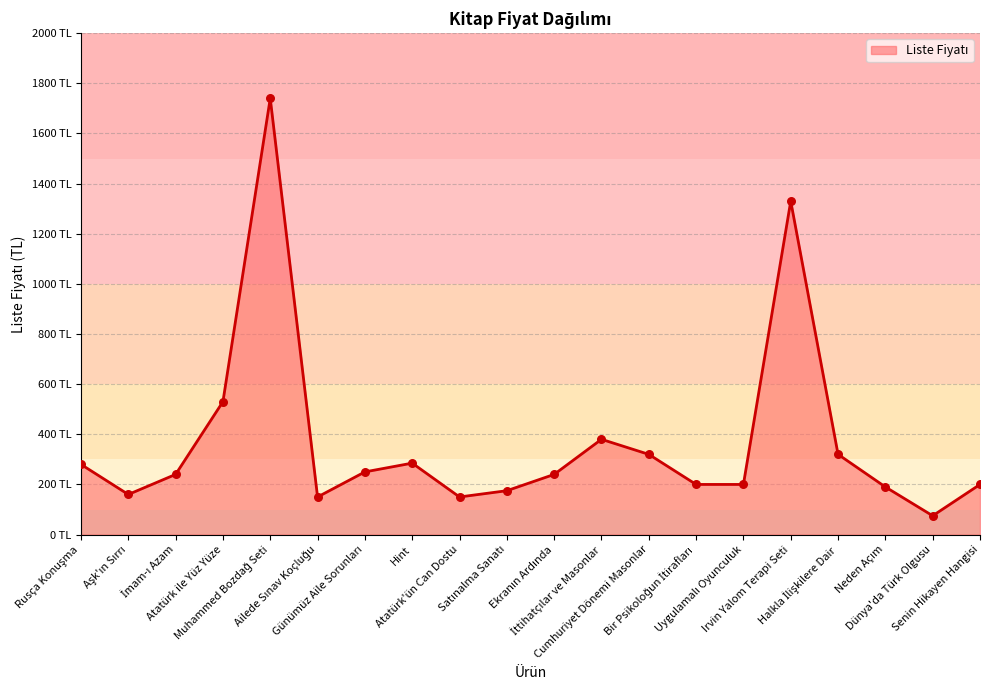

What is the change in value from Rusça Konuşma to Halkla İlişkilere Dair?

+40